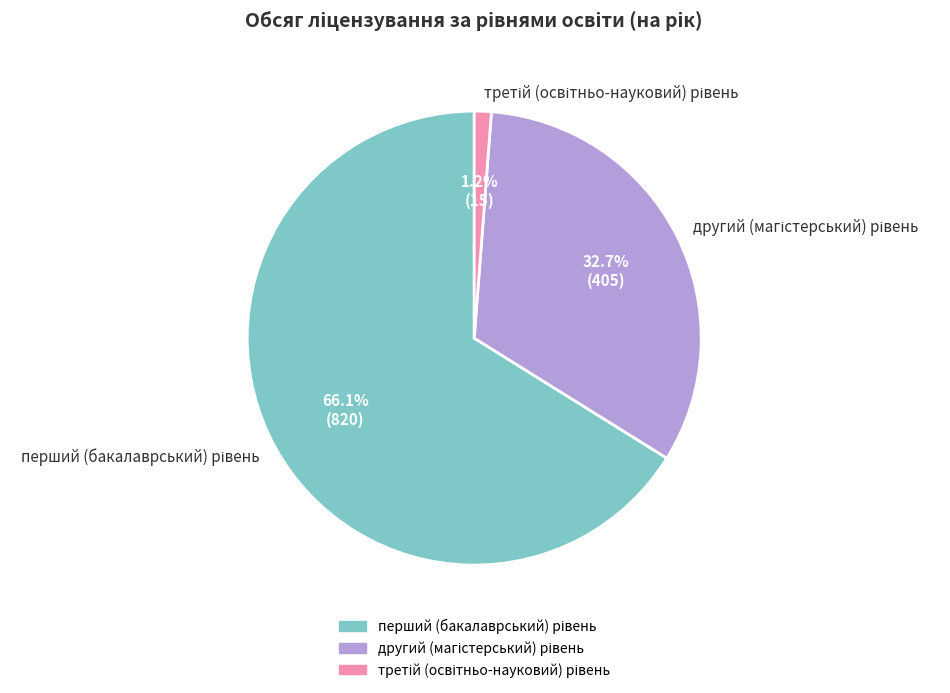

Does any single category account for the majority?

Yes